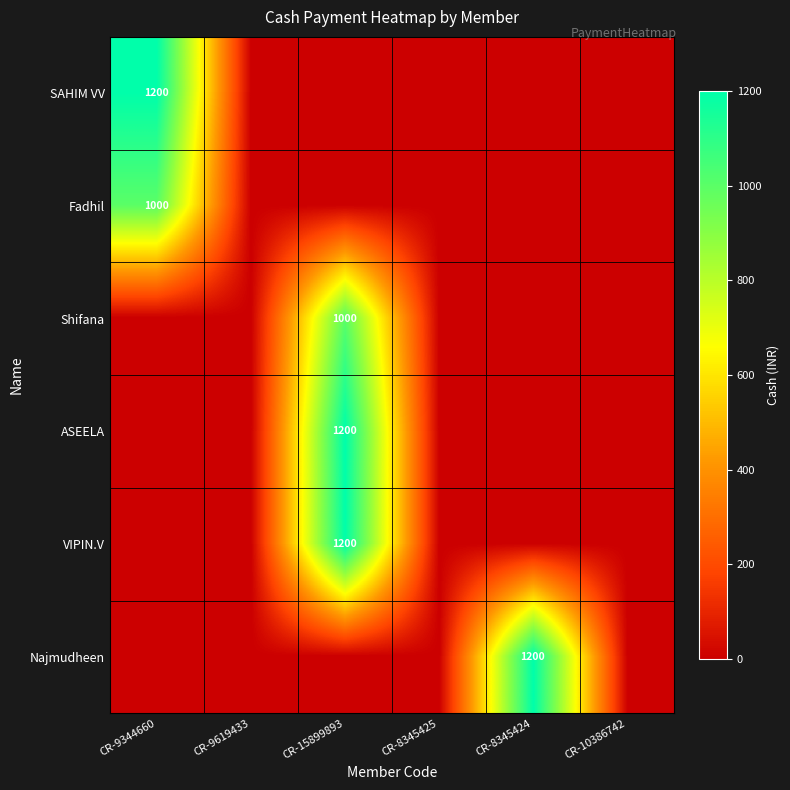

The value of SAHIM VV at CR-9344660 is 1200. True or false?

True